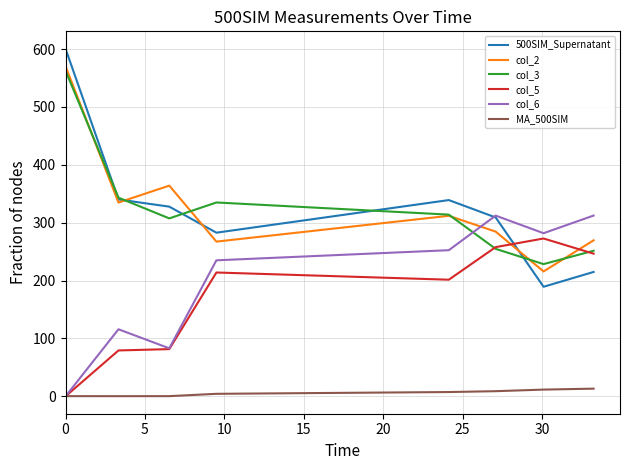

True or false: col_3 and MA_500SIM cross at least once.

False